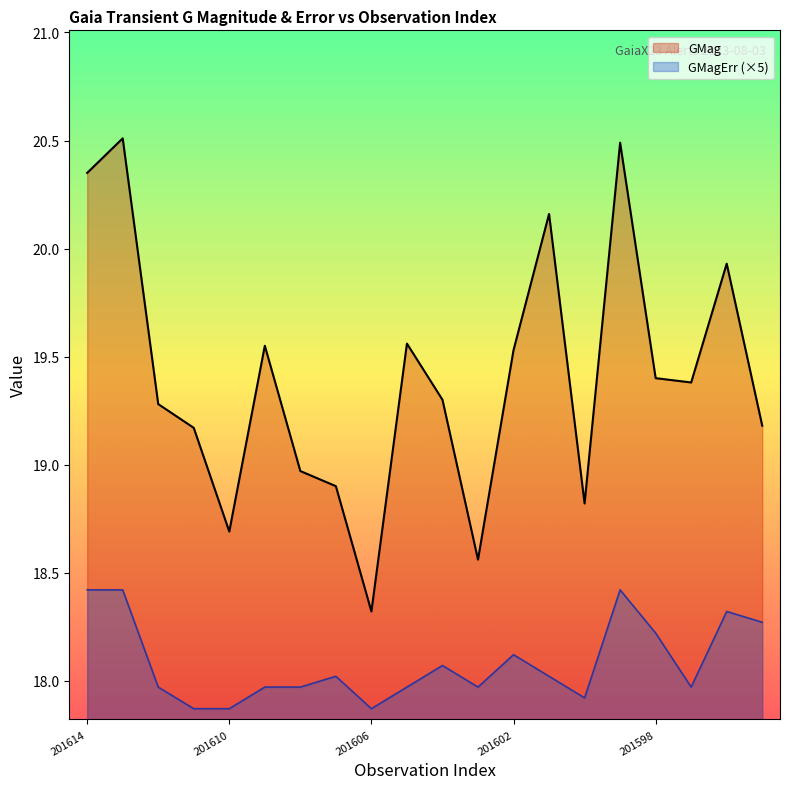

At which label does GMagErr (×5) first exceed 18?

201614